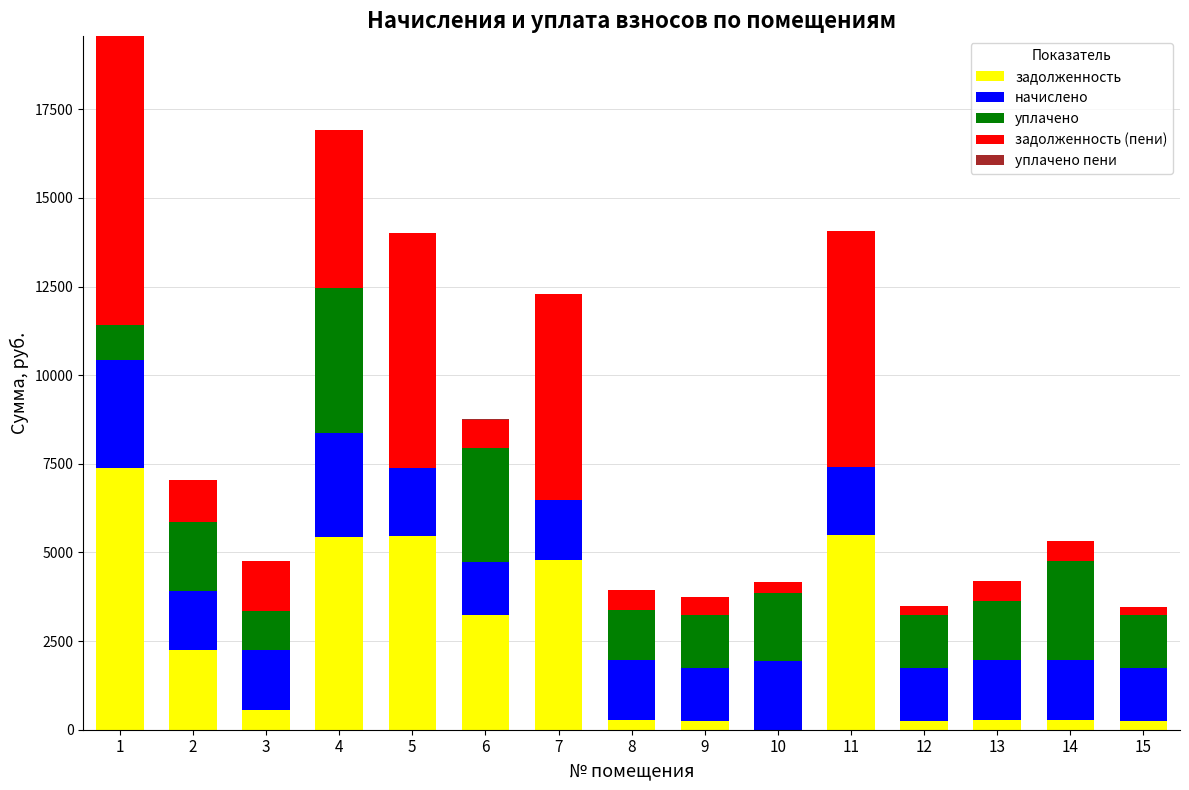

What is the highest value of the задолженность series?

7394.2